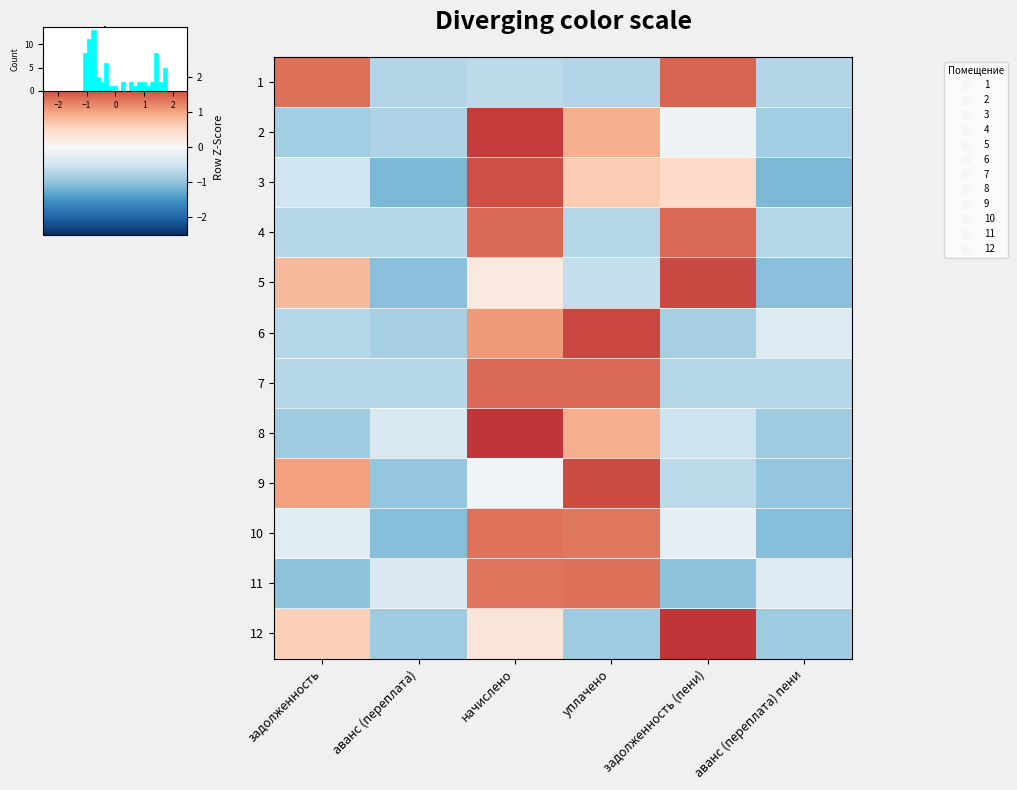

What is the sum of the 11 values at уплачено and задолженность (пени)?

0.4